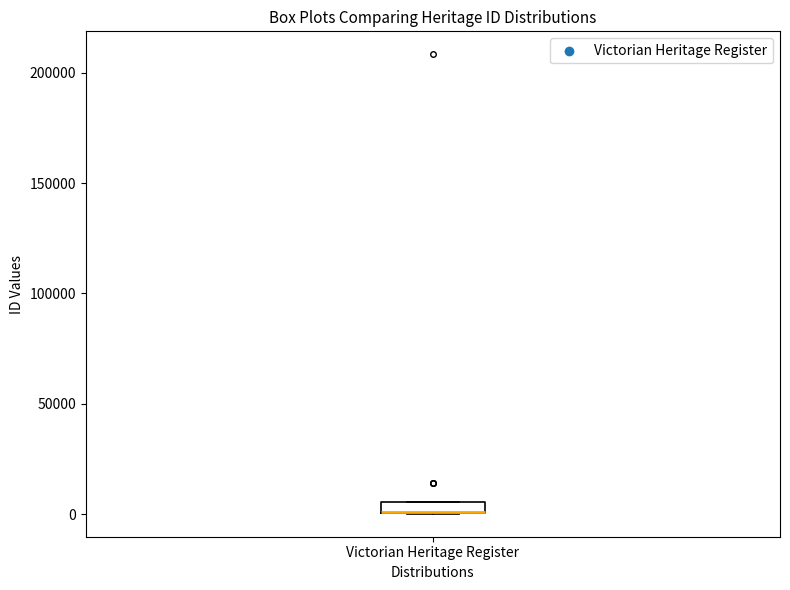

Where is the lower edge of the box for Victorian Heritage Register on the y-axis? The values are not printed on the chart, so give them approximately, as read against the axis.

0